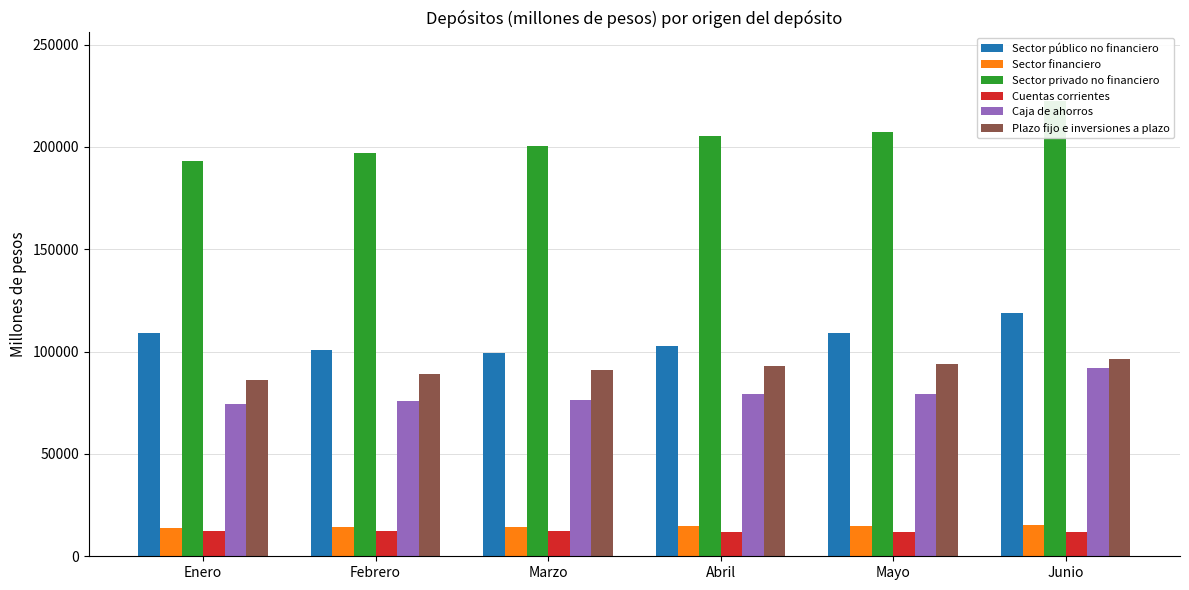

What is the average value of the Sector privado no financiero series?

204337.1